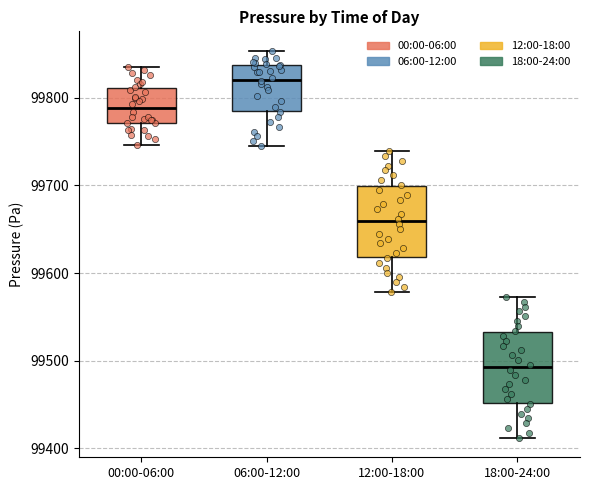

Reading left to right, transcribe this box plot: for each box, give where its median line is, the range the box spans, and where its two whiskers end, as read against the y-axis. The values are not printed on the chart, so give them approximately, as read against the axis.

00:00-06:00: median 99790, box 99770 to 99810, whiskers 99750 to 99840
06:00-12:00: median 99820, box 99790 to 99840, whiskers 99740 to 99850
12:00-18:00: median 99660, box 99620 to 99700, whiskers 99580 to 99740
18:00-24:00: median 99490, box 99450 to 99530, whiskers 99410 to 99570